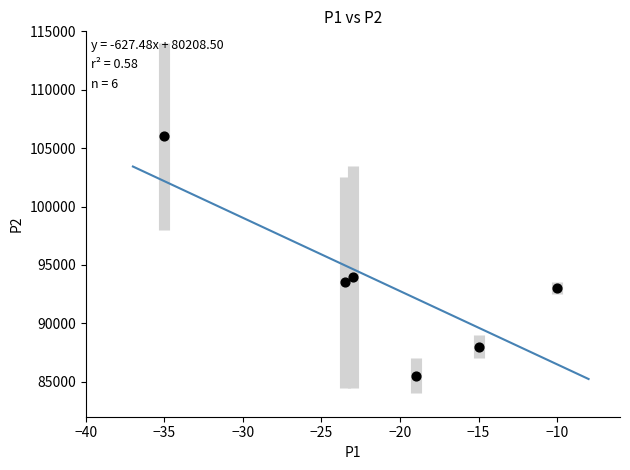

What is the average Y value?

93333